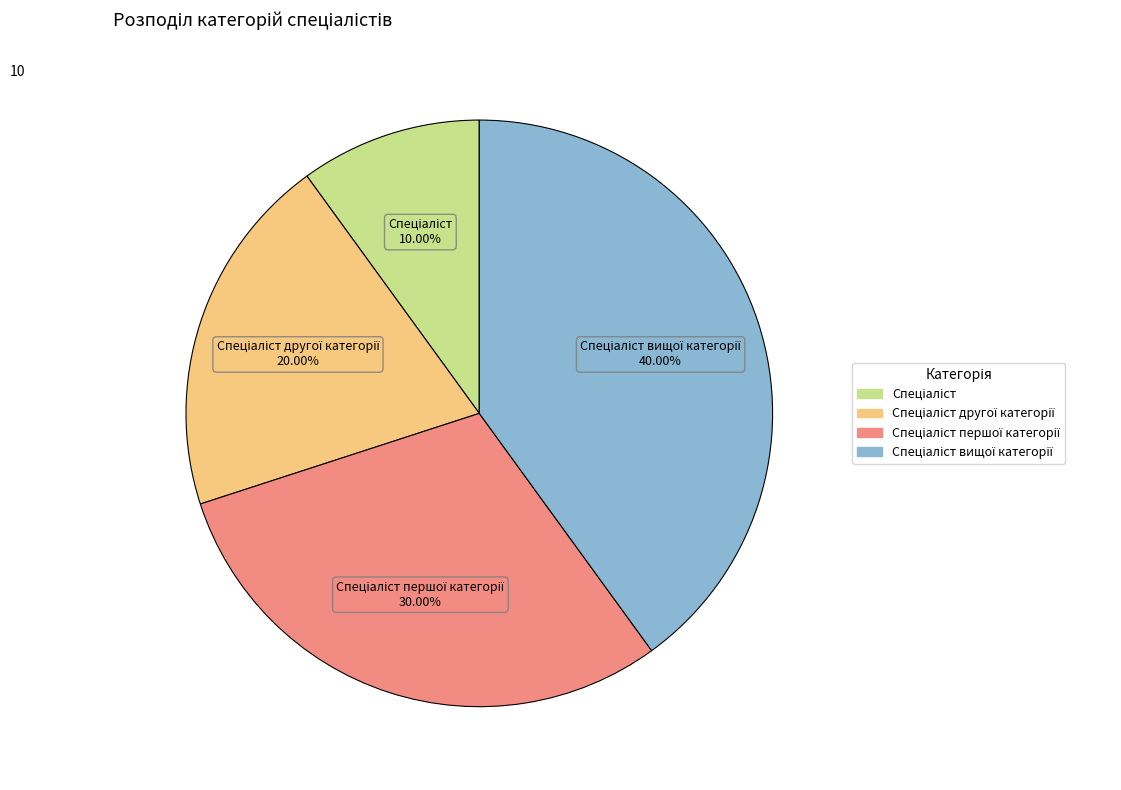

Does any single category account for the majority?

No